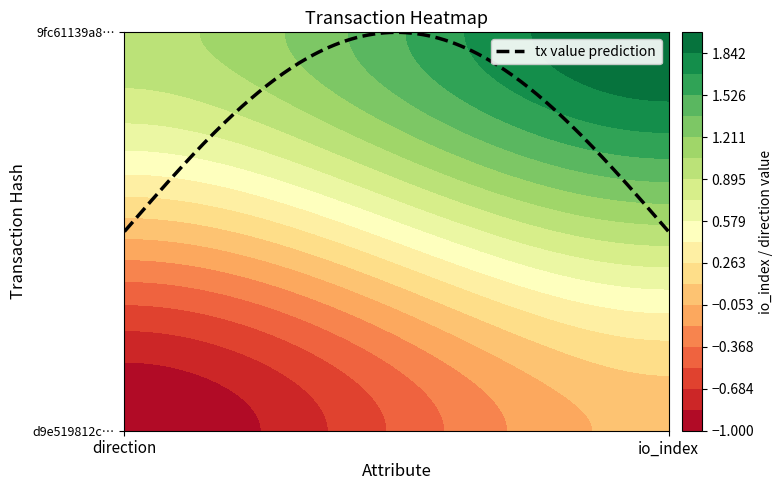

The 9fc61139a81fc0938067cc7fa2534b41ffb5d54 series shows 2 at 1. True or false?

True